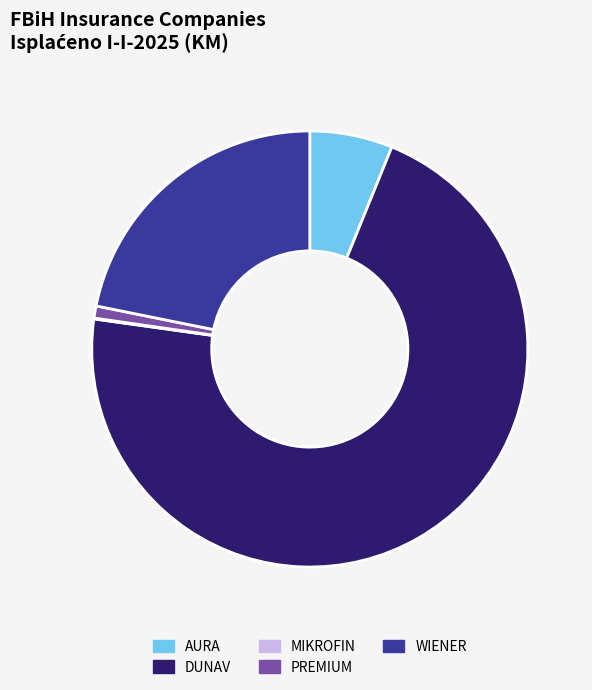

True or false: PREMIUM accounts for 1% of the total.

True